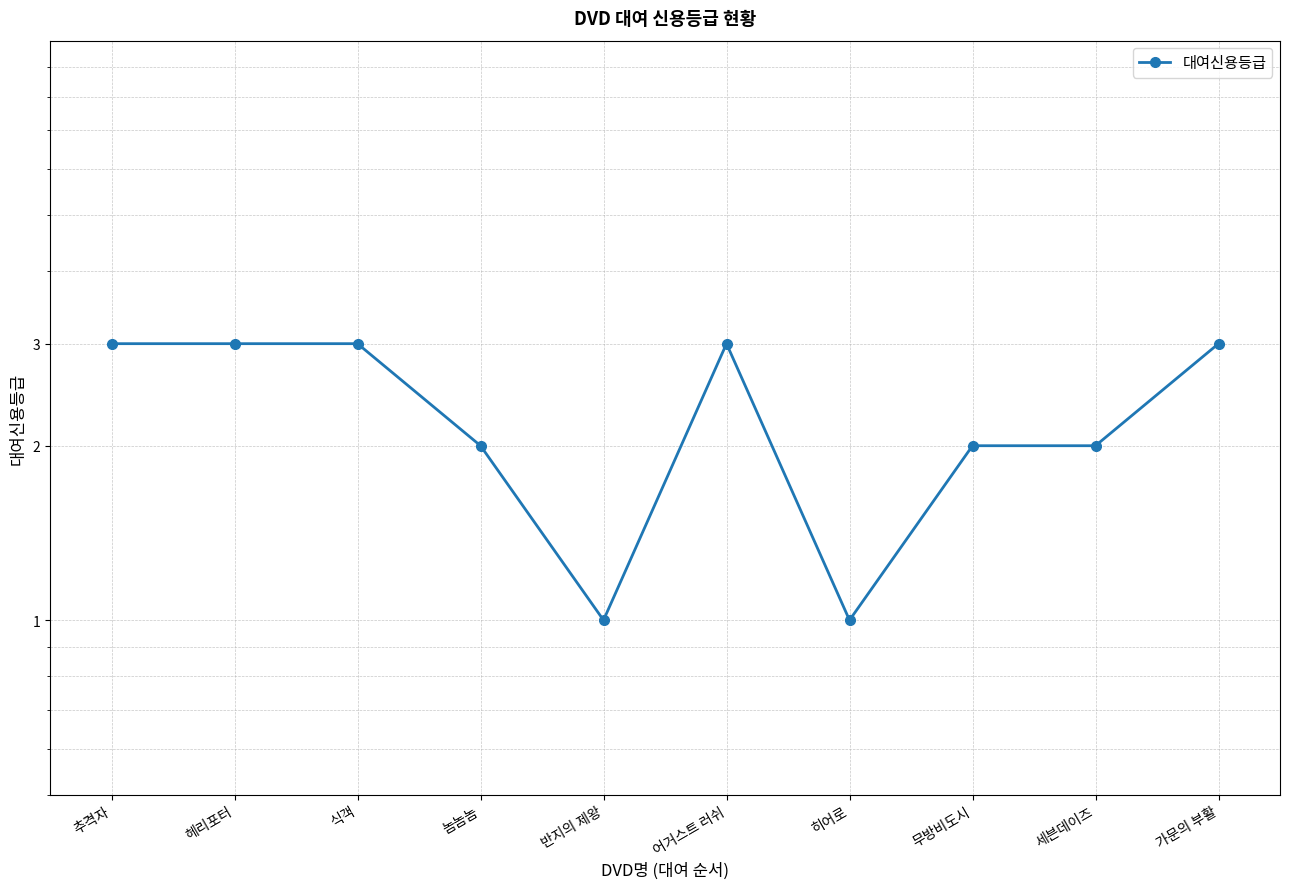

List the labels in order of value, largest first.

추격자, 헤리포터, 식객, 어거스트 러쉬, 가문의 부활, 놈놈놈, 무방비도시, 세븐데이즈, 반지의 제왕, 히어로